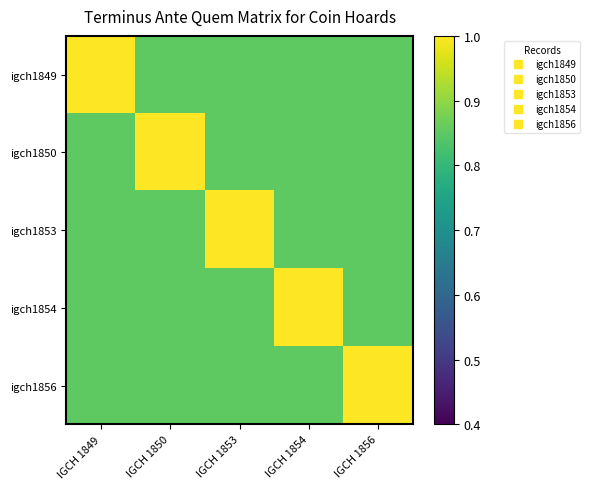

At which category is the sum across all series the highest?

IGCH 1849